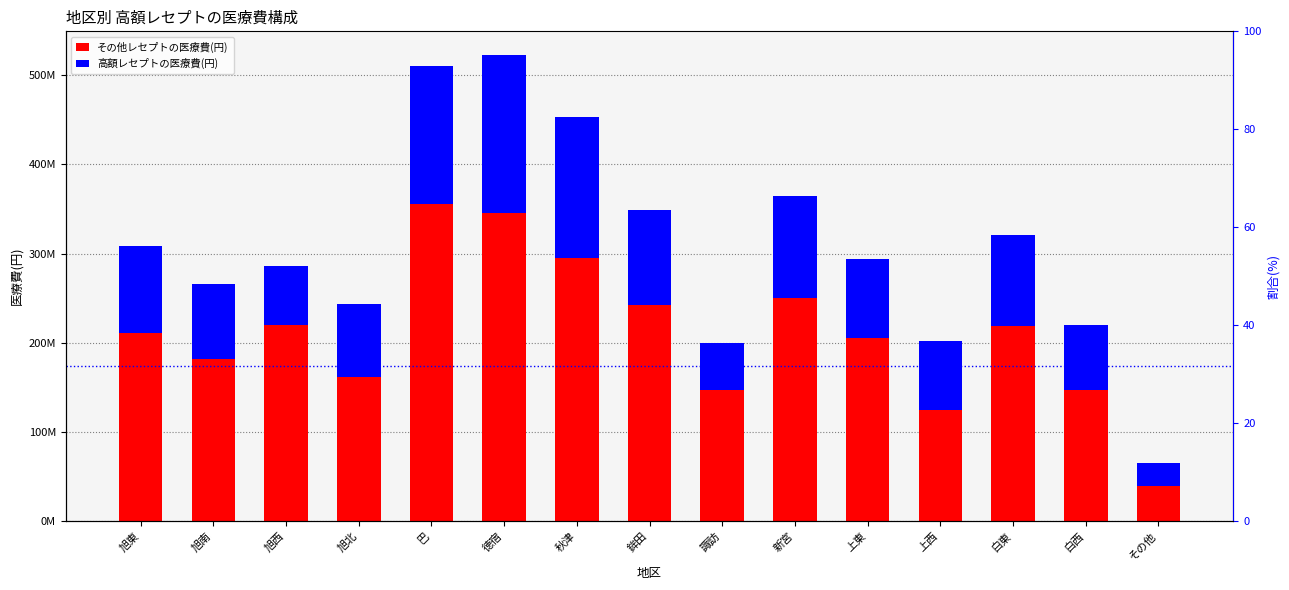

Rank the series at 旭東 from highest to lowest value.

その他レセプトの医療費(円), 高額レセプトの医療費(円)